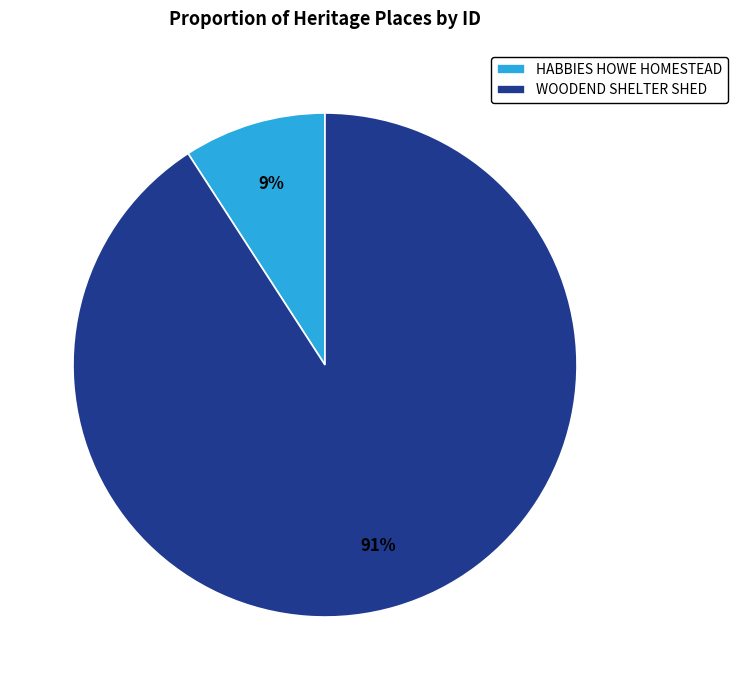

Do HABBIES HOWE HOMESTEAD and WOODEND SHELTER SHED together represent more than half of the pie?

Yes